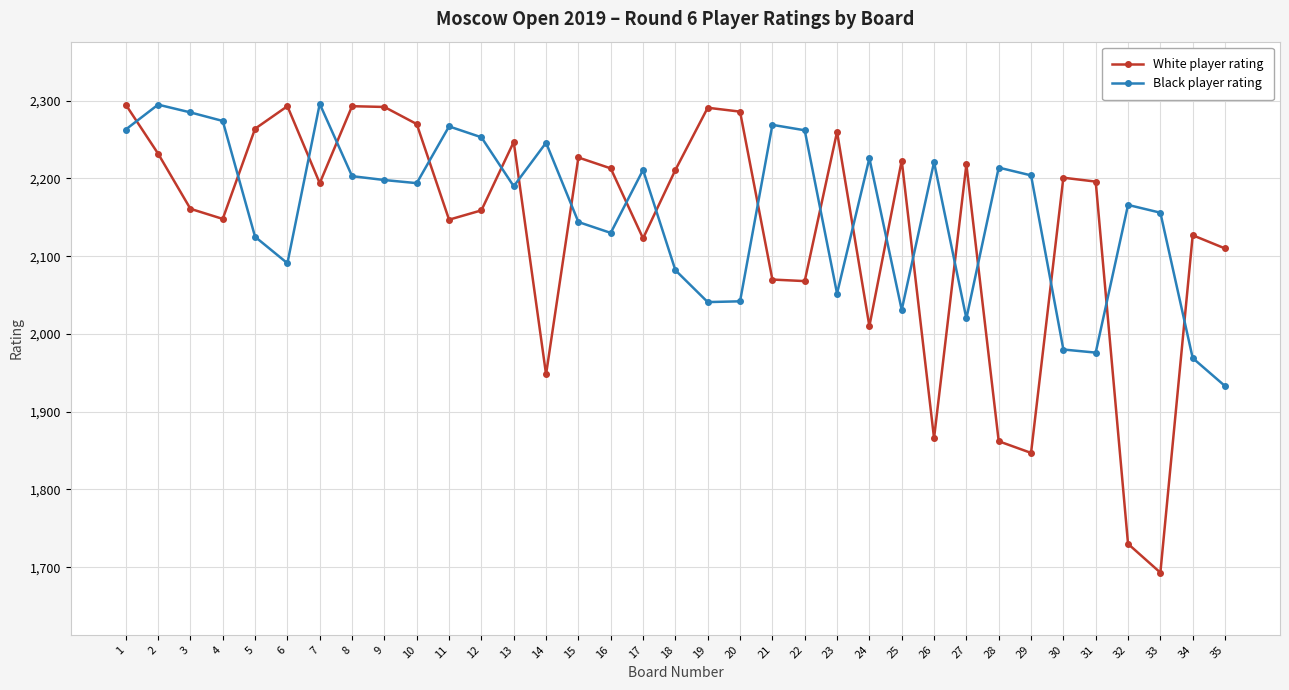

Does the chart have visible grid lines?

Yes